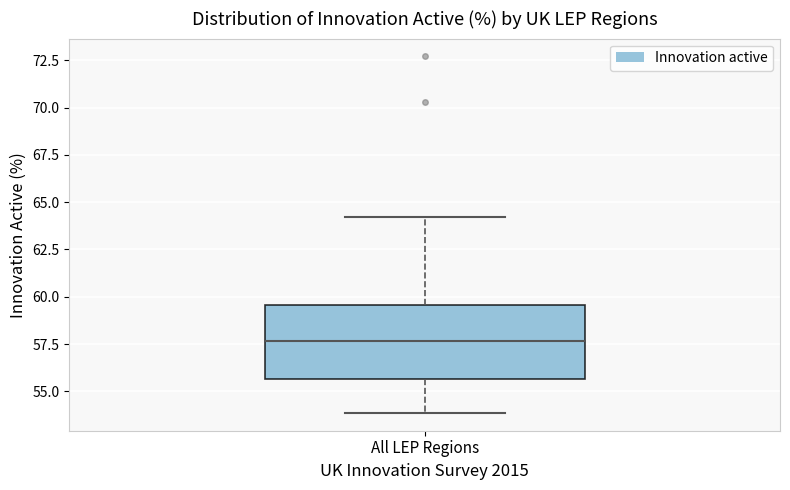

Read this box plot against the y-axis: the position of the median line, the range covered by the box, and the ends of both whiskers. The values are not printed on the chart, so give them approximately, as read against the axis.

median 57.5, box 55.5 to 59.5, whiskers 54.0 to 64.0